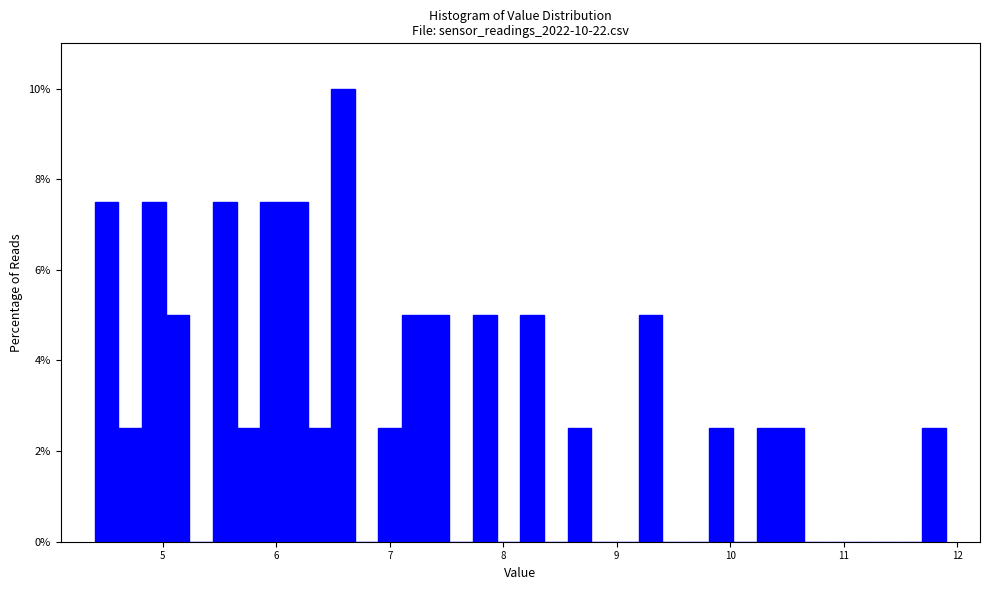

Around what value on the x-axis is the tallest bar? Give the approximate position of its centre, as read against the axis.

6.6